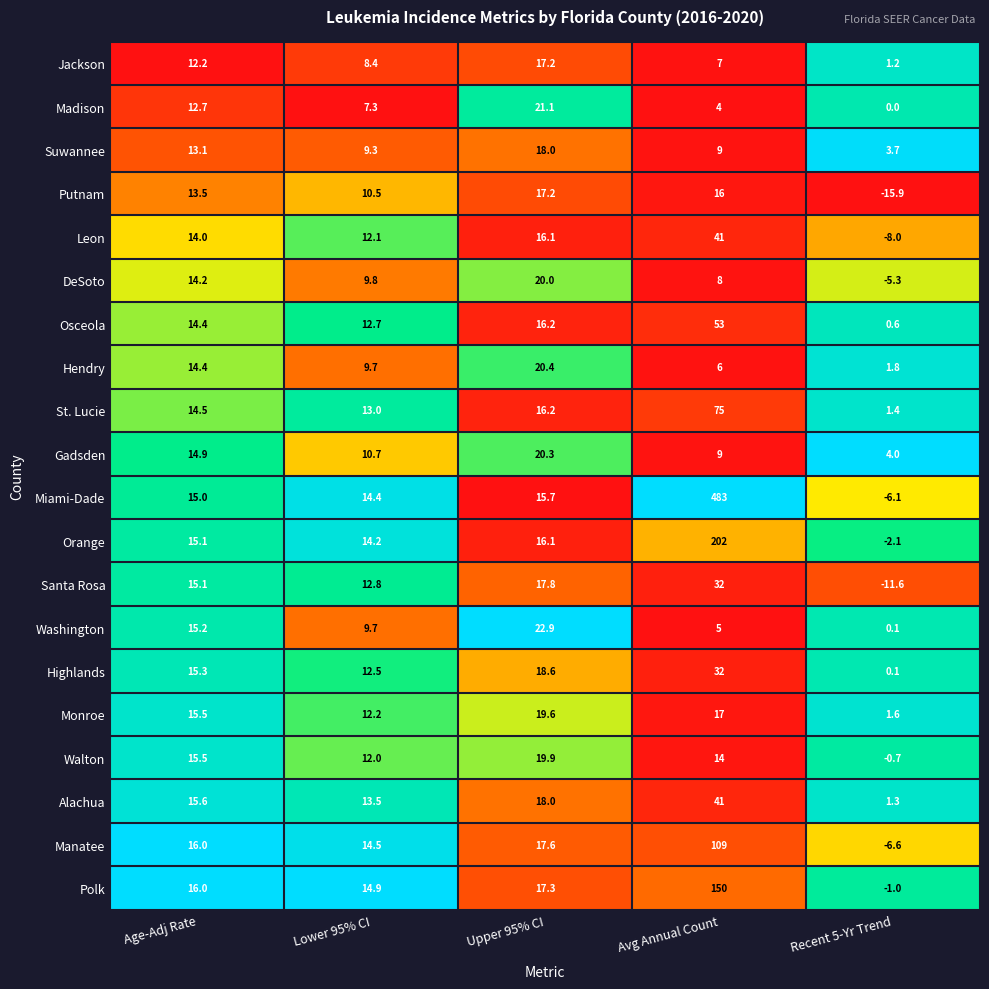

At which label does Washington reach its minimum?

Recent 5-Yr Trend